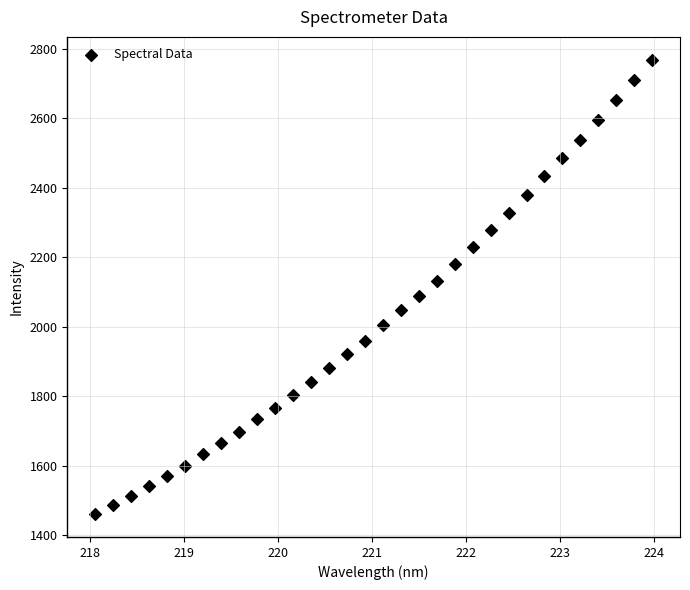

What is the range of X values (max minus min)?

5.9